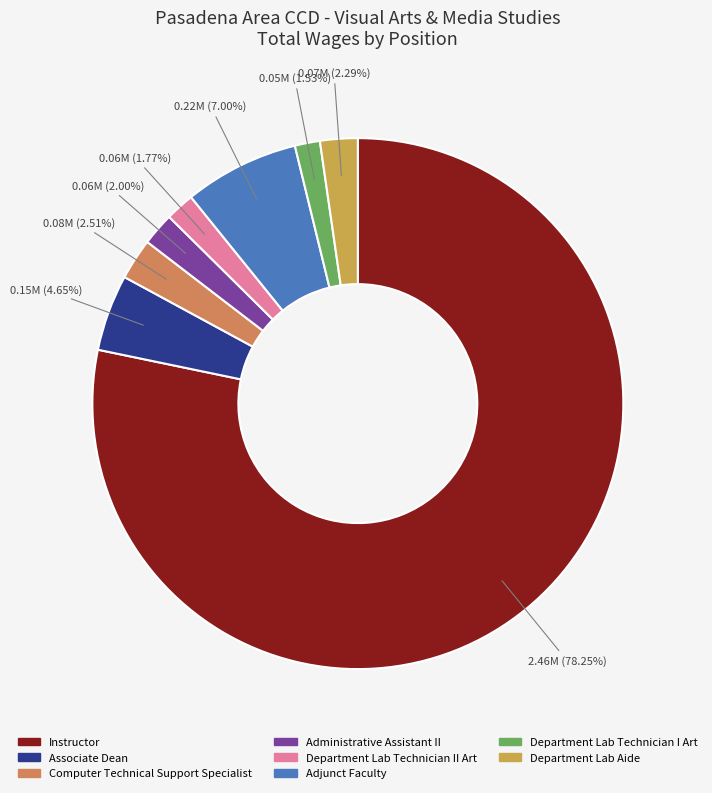

Does Adjunct Faculty represent more than half of the total?

No